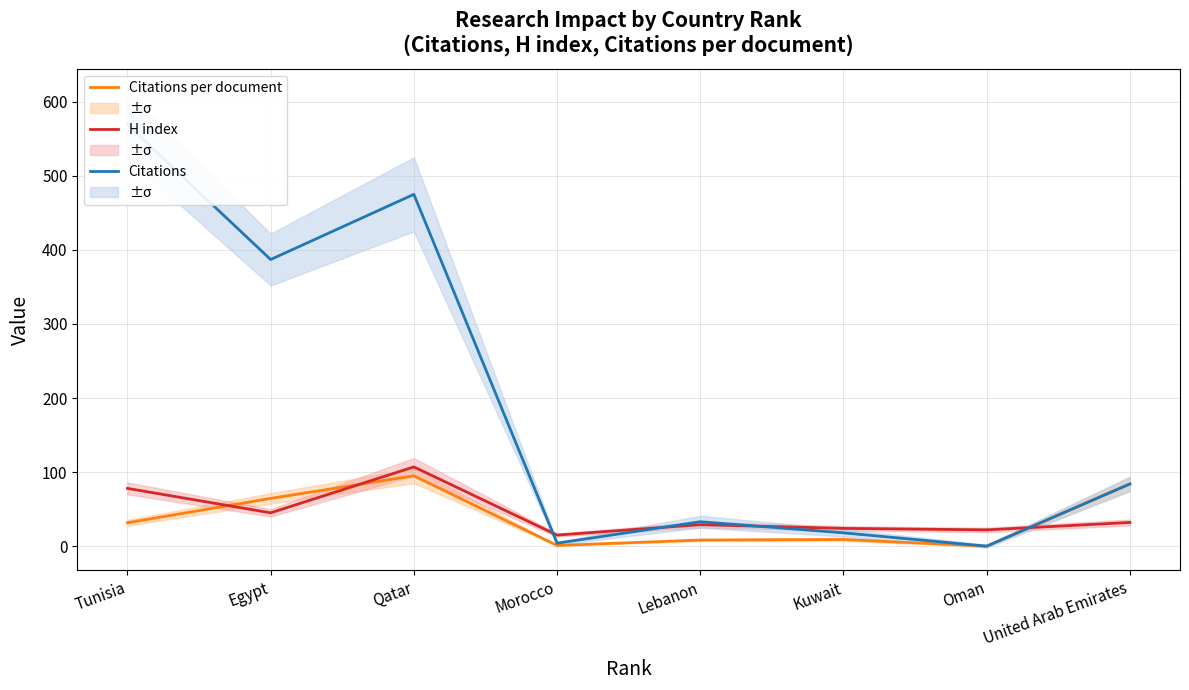

Which series has the largest range (max minus min)?

Citations